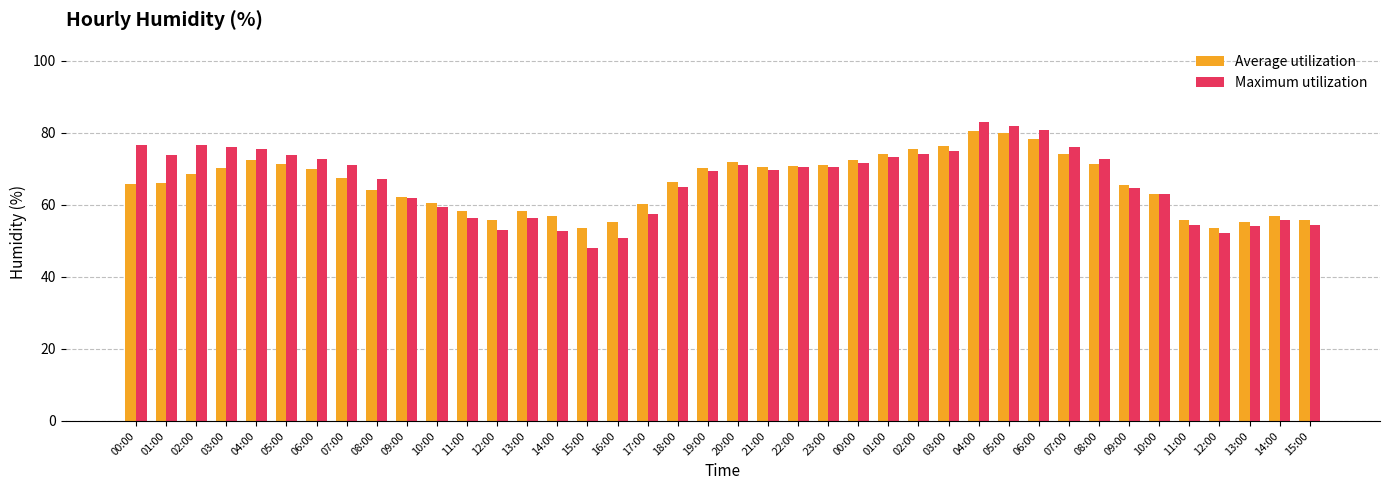

Reading left to right, what are all the values shown in this chart?

Average utilization: 65.9	66.1	68.5	70.2	72.6	71.3	69.9	67.5	64.2	62.1	60.5	58.2	55.7	58.3	56.8	53.5	55.1	60.3	66.5	70.1	71.9	70.5	70.9	71.0	72.6	74.1	75.5	76.2	80.5	79.9	78.3	74.1	71.2	65.5	63.1	55.7	53.5	55.2	56.9	55.8
Maximum utilization: 76.6	73.7	76.5	76.1	75.5	73.8	72.8	71.1	67.1	61.8	59.3	56.3	52.9	56.4	52.8	47.9	50.9	57.5	65.0	69.3	71.1	69.7	70.4	70.4	71.6	73.3	74.1	74.9	82.9	82.0	80.8	76.1	72.8	64.6	62.9	54.4	52.1	54.1	55.7	54.5